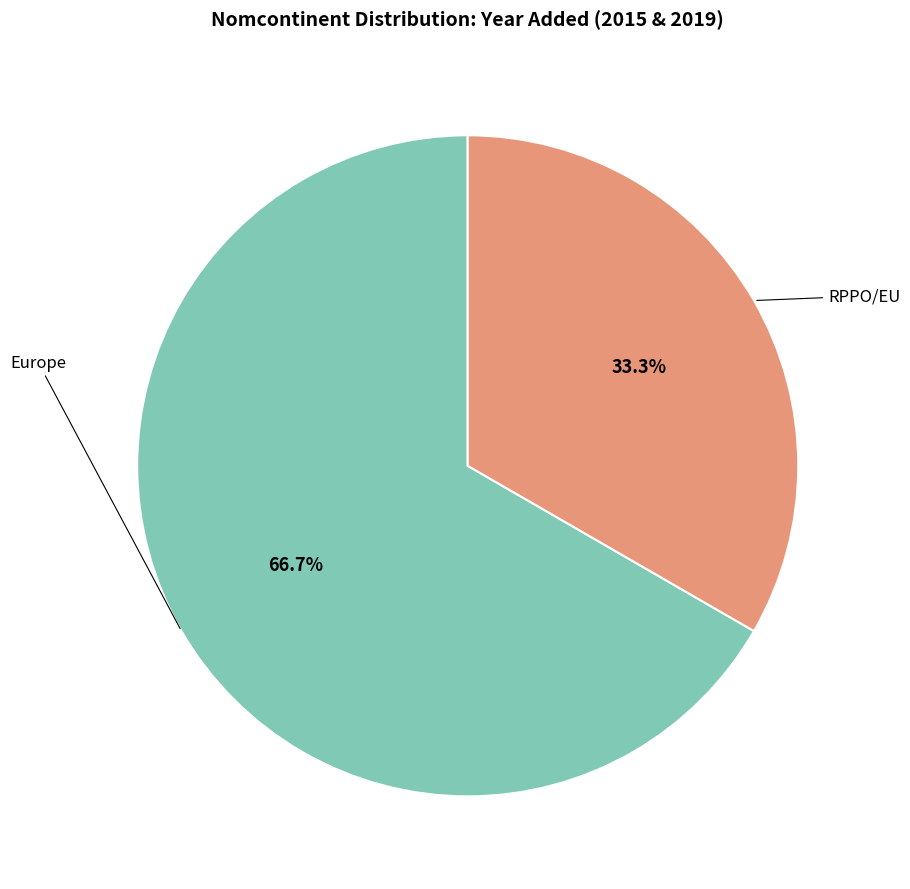

Does any single category account for the majority?

Yes